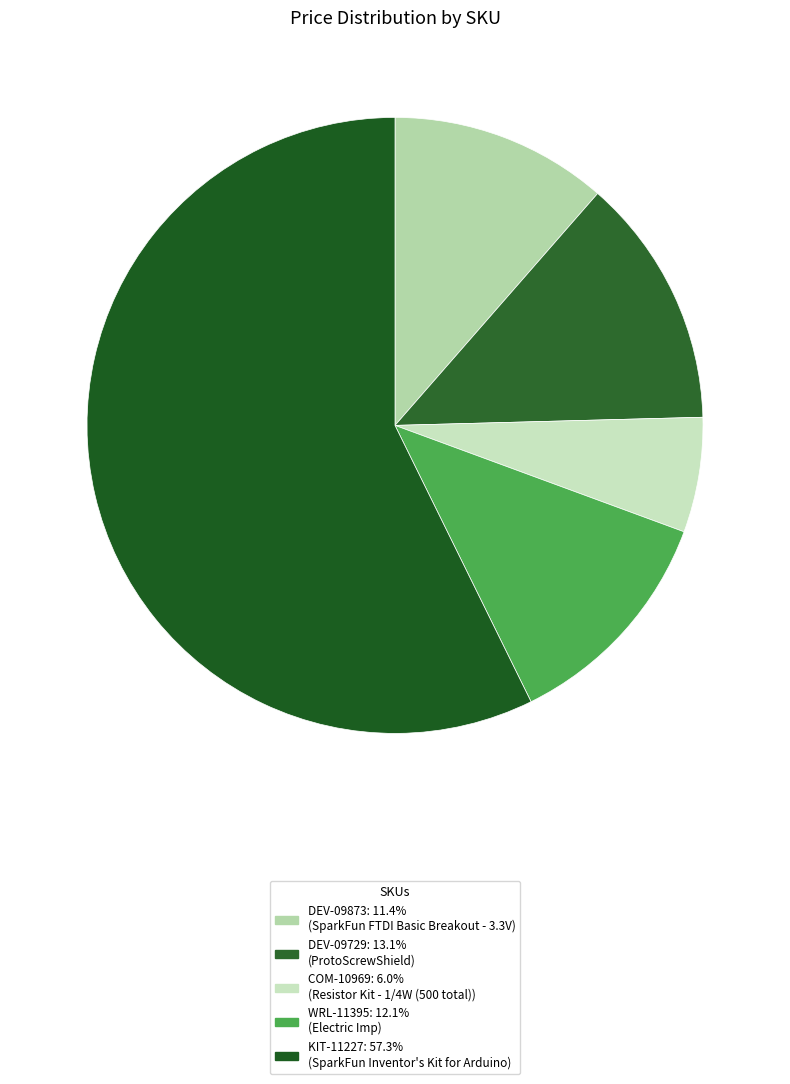

What percentage do DEV-09729 and WRL-11395 together represent?

25.3%